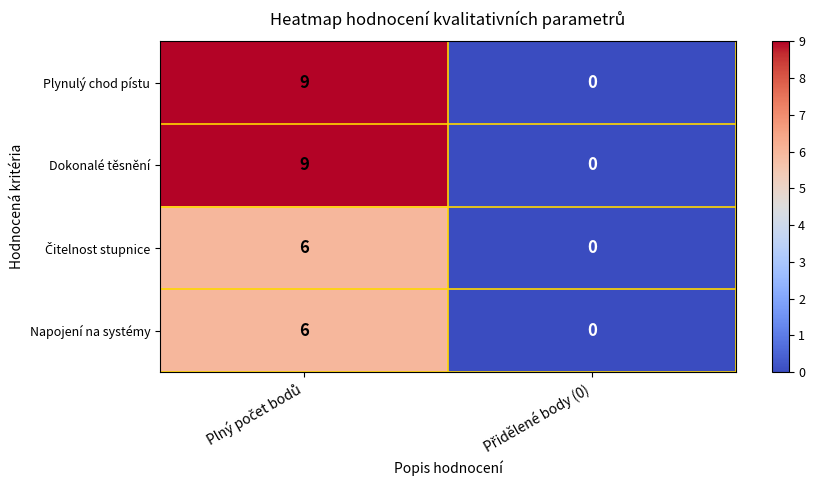

What is the sum of all Dokonalé těsnění values?

9